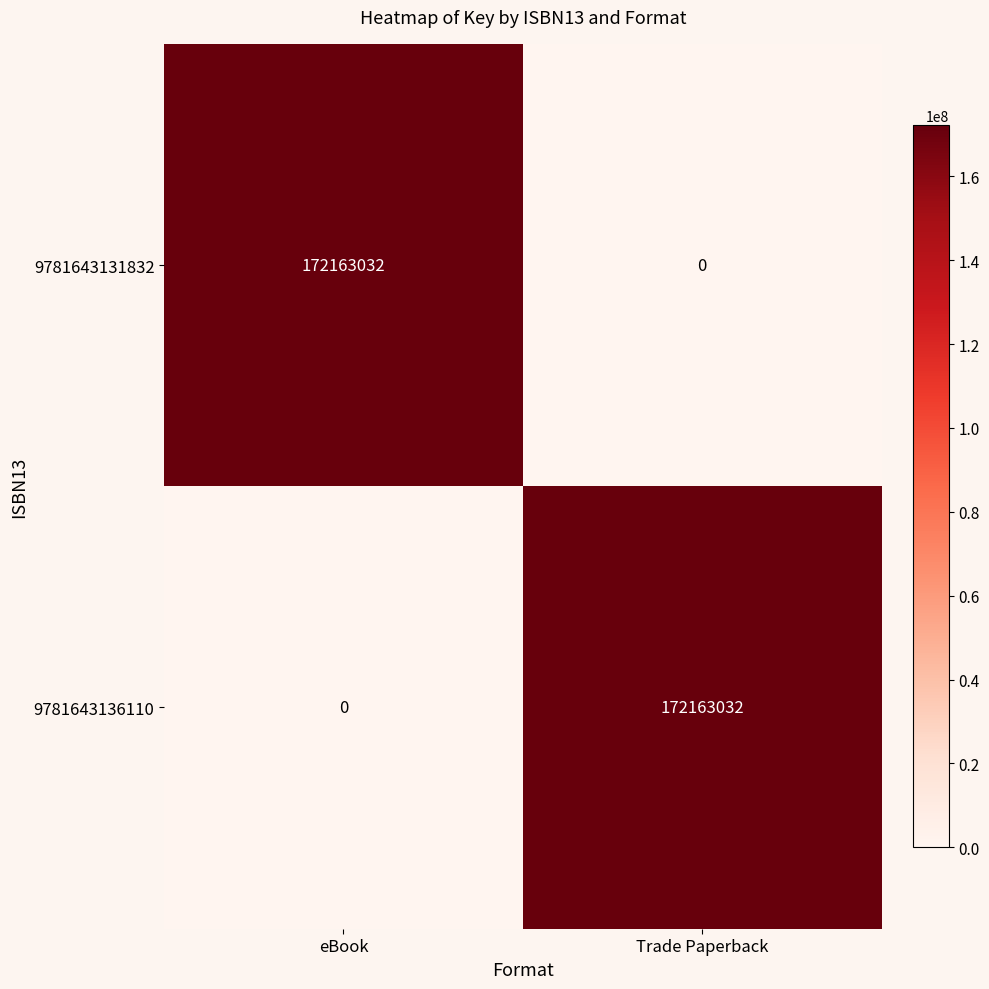

What is the difference between the maximum and minimum values in the 9781643131832 series?

172163032